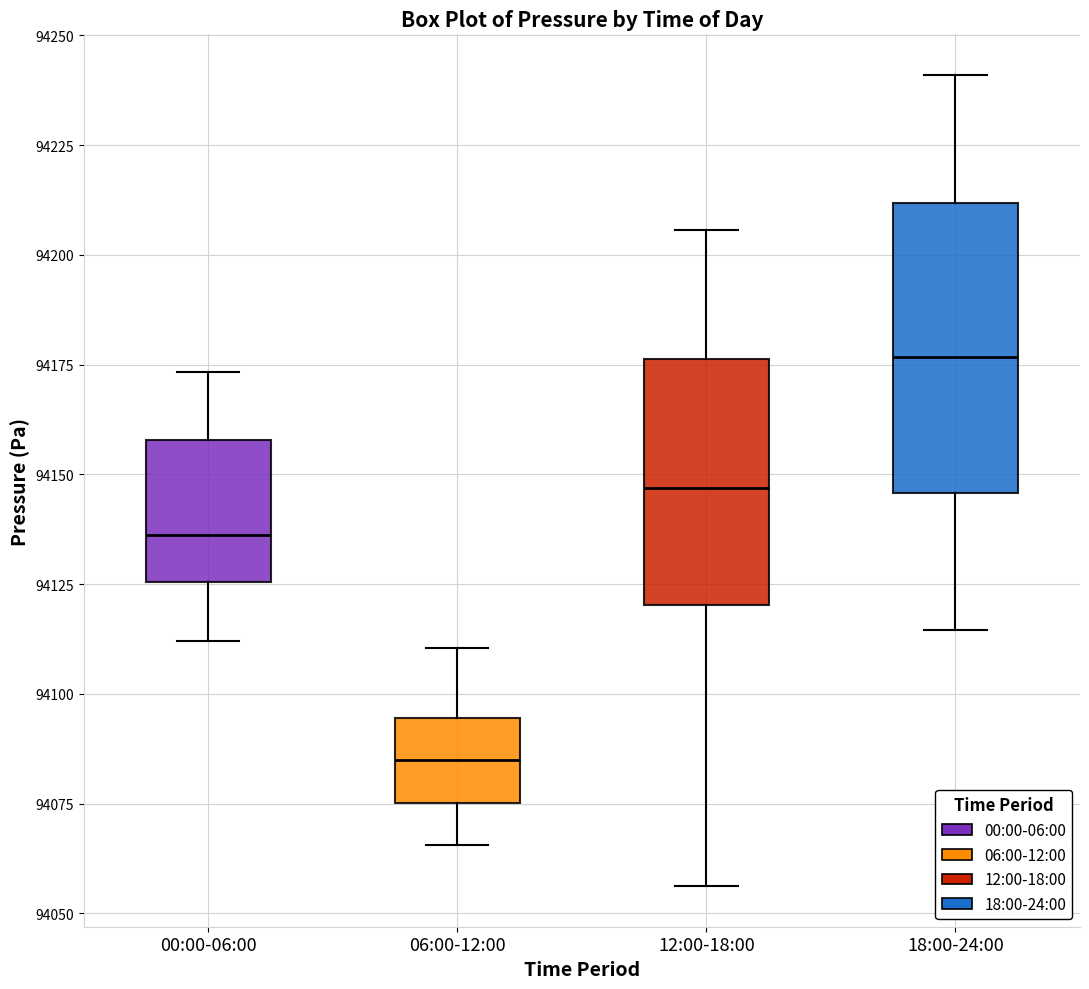

Where is the lower edge of the box for 12:00-18:00 on the y-axis? The values are not printed on the chart, so give them approximately, as read against the axis.

94120